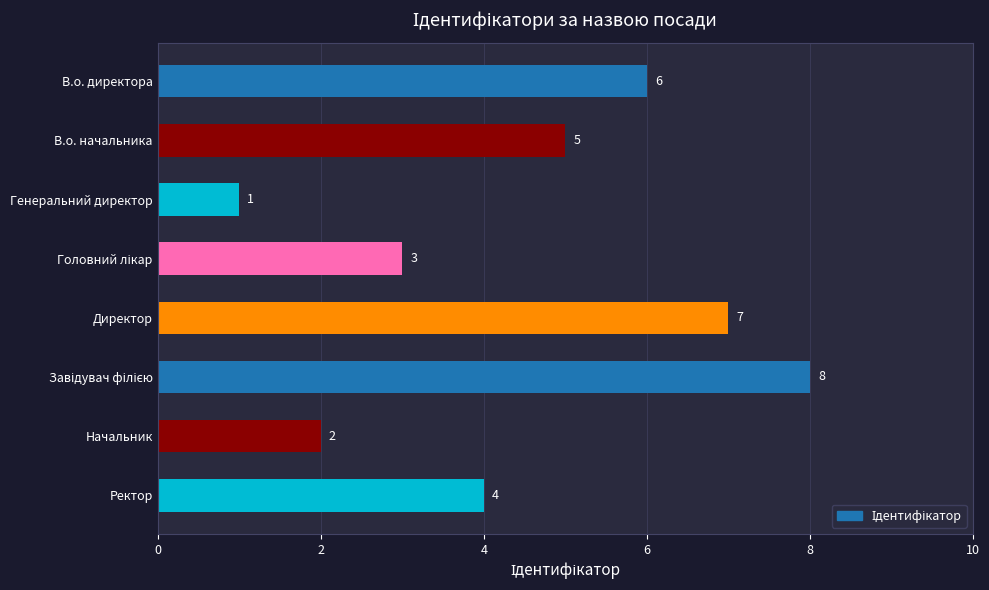

What is the label of the 7th bar from the top?

Начальник